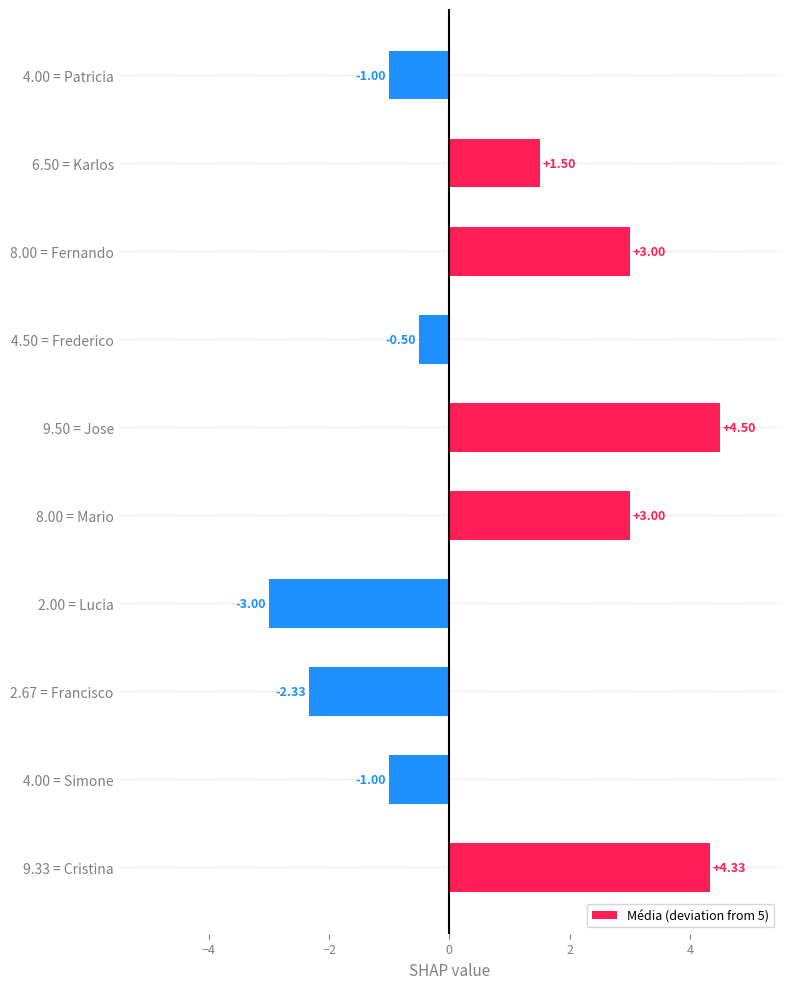

What is the change in value from 2.00 = Lucia to 8.00 = Fernando?

+6.0